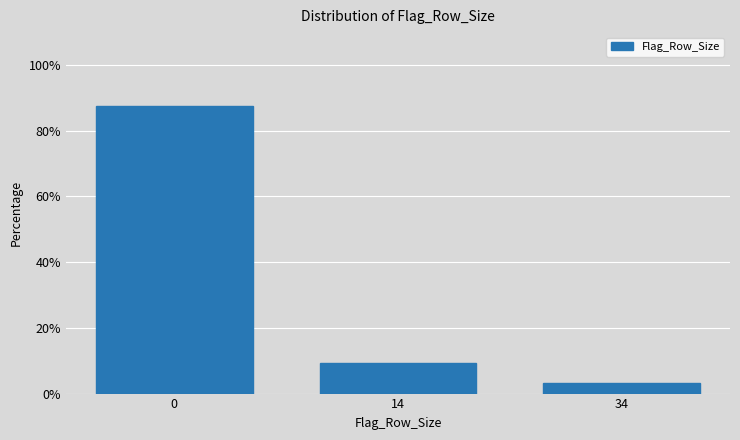

Reading right to left, extract all data points from this chart.

3.1	9.4	87.5